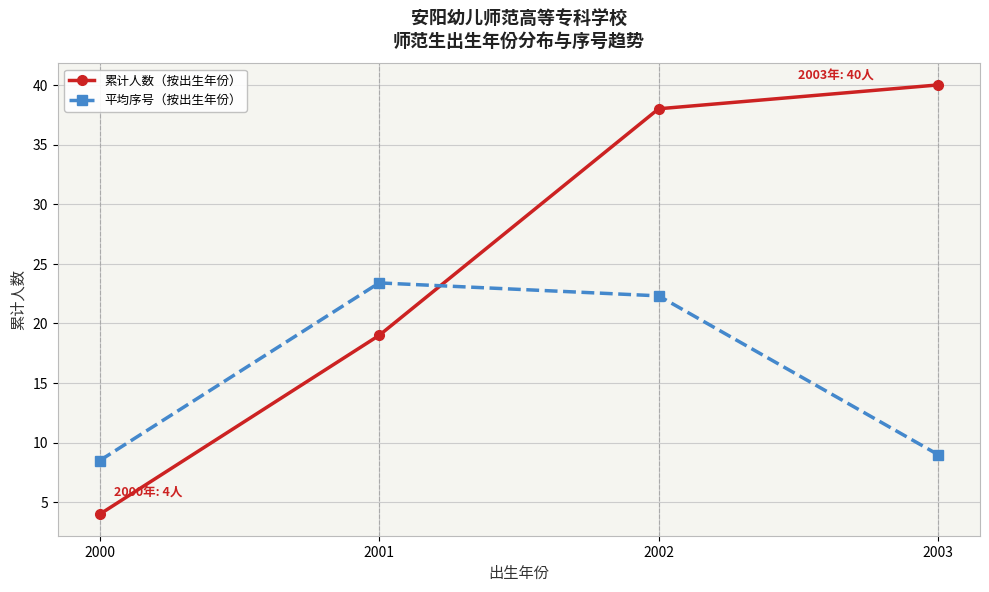

List the series in order of their overall mean, lowest first.

平均序号（按出生年份）, 累计人数（按出生年份）